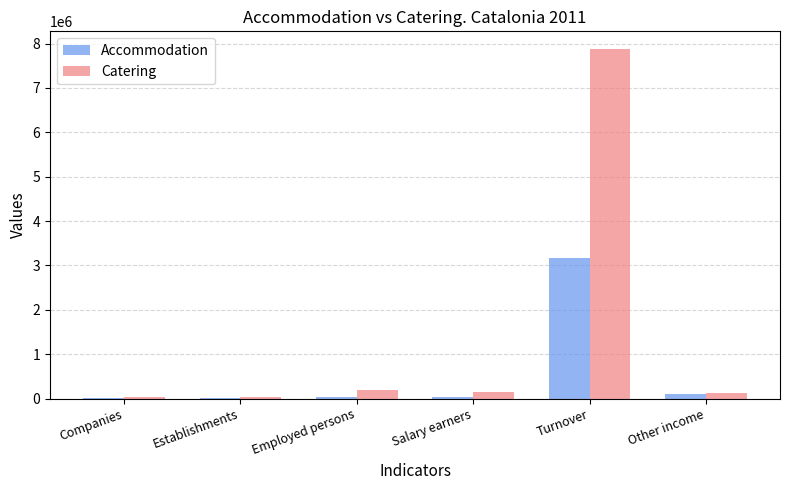

What is the sum of all Accommodation values?

3365380